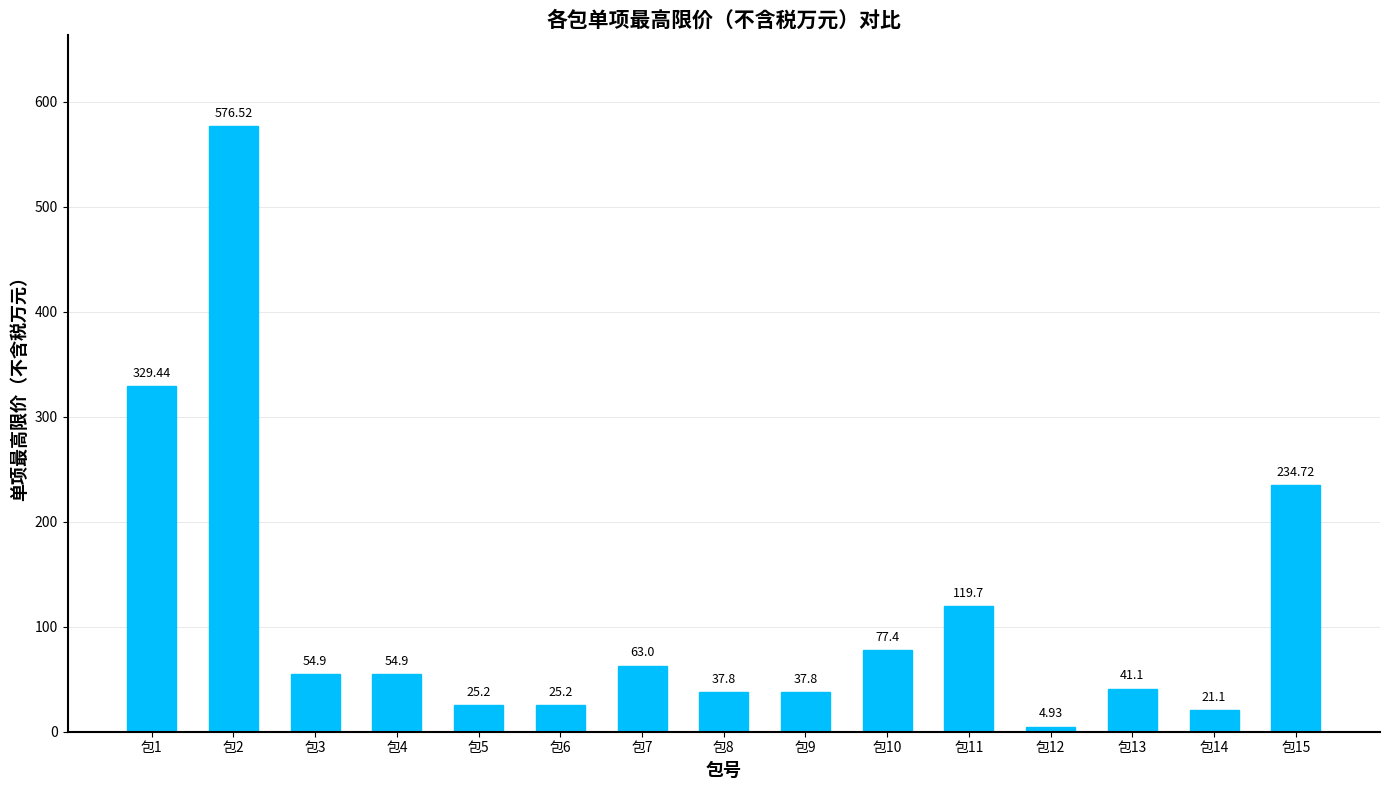

True or false: the data shows 60.3 at 包9.

False